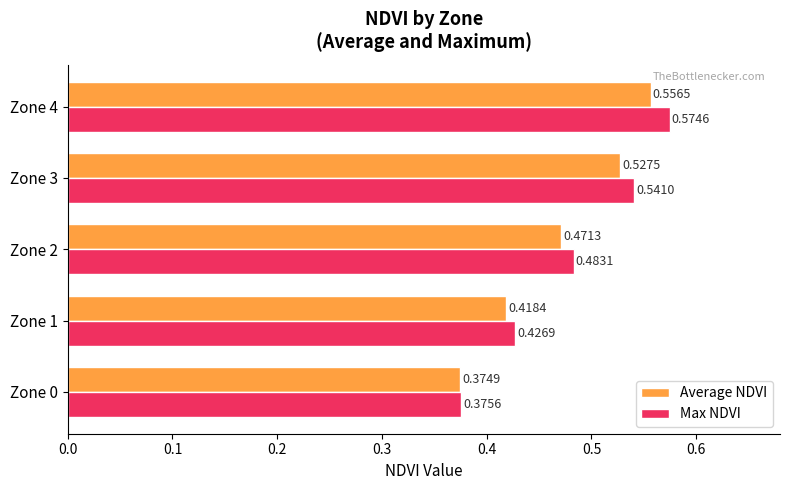

At which category is the sum across all series the highest?

Zone 4